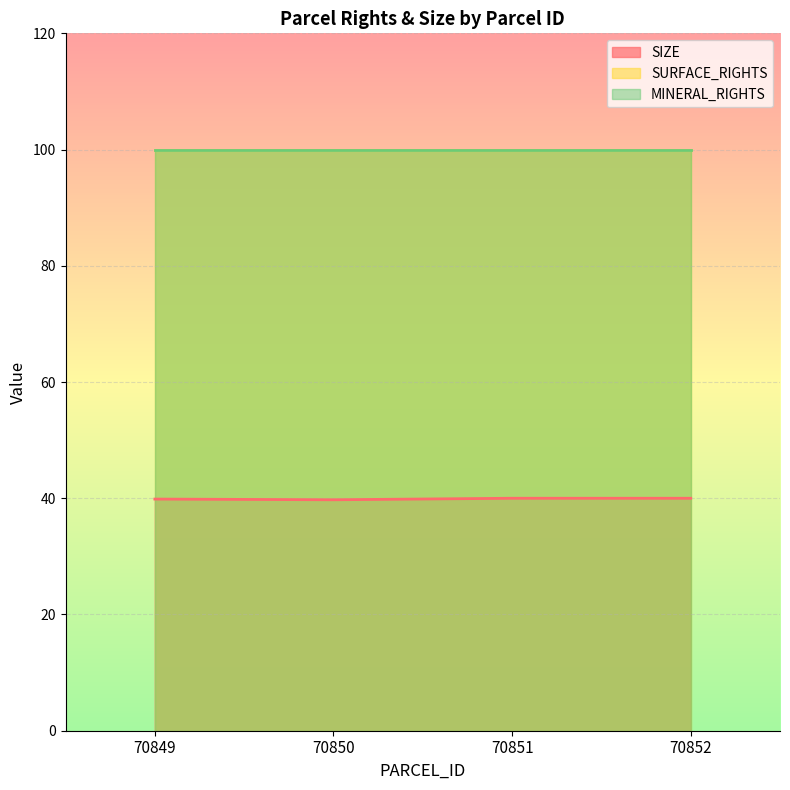

What is the total value across all series at 70852?

240.0